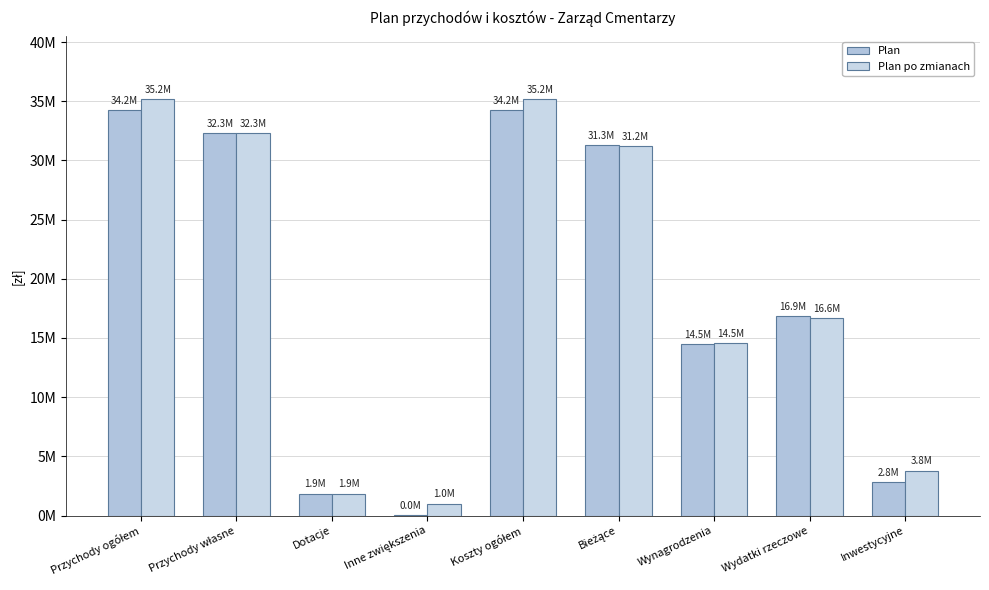

What is the label of the 5th bar from the left?

Koszty ogółem